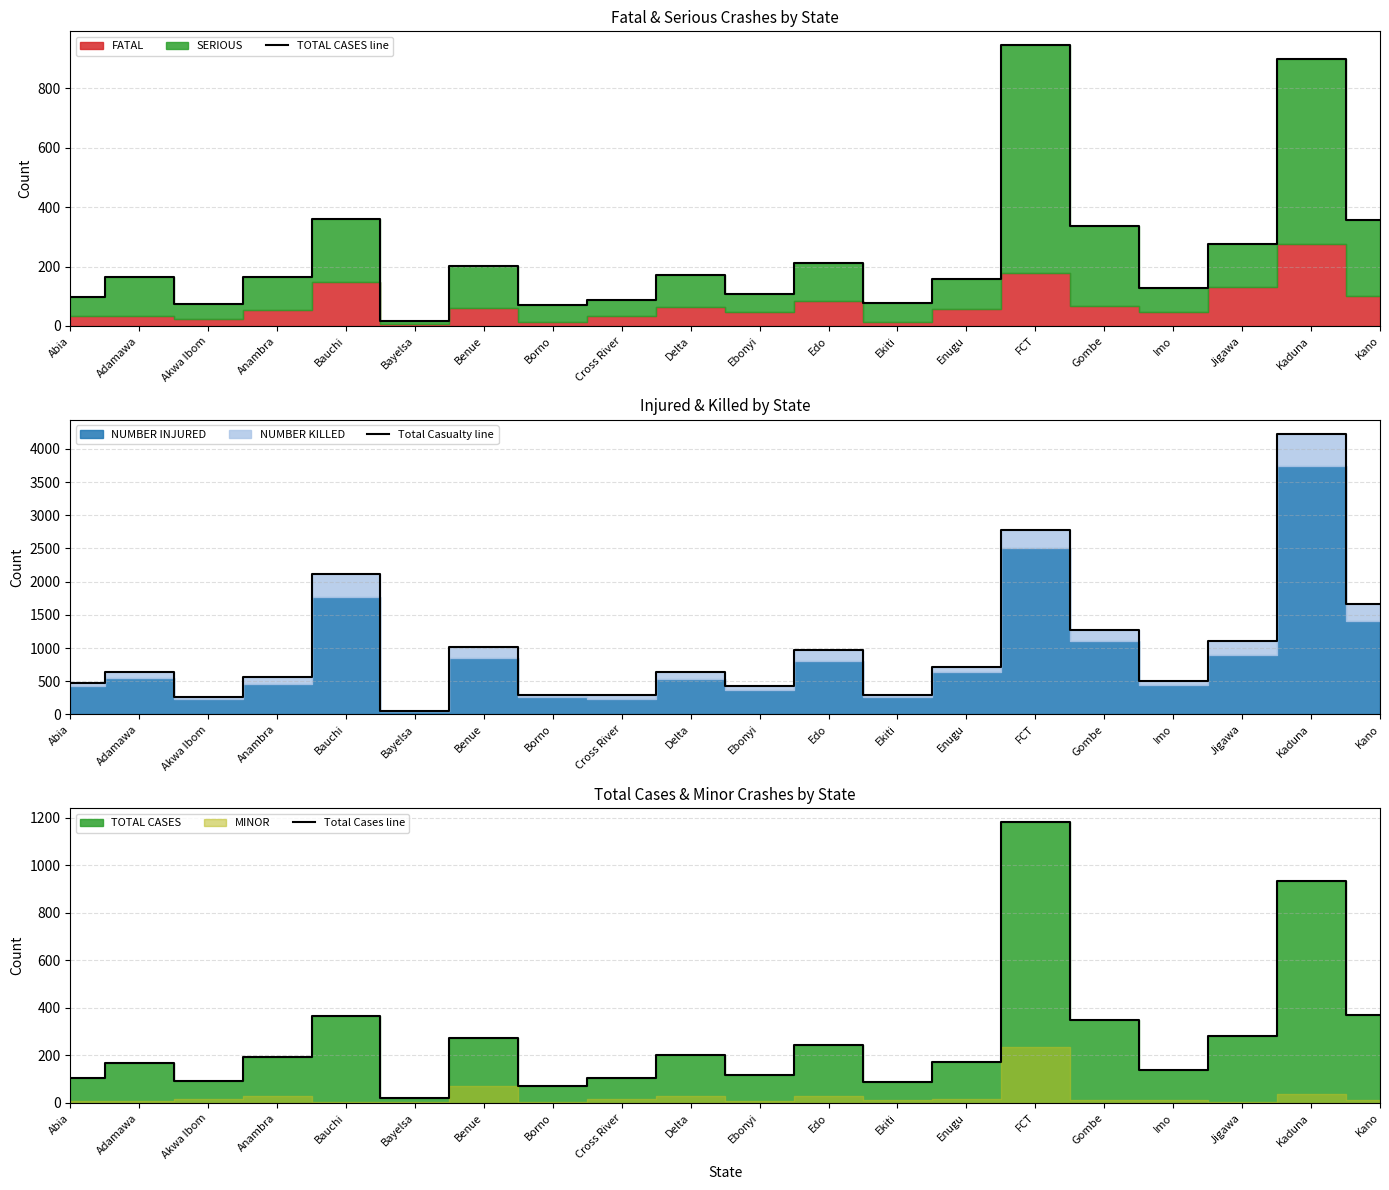

At which category does Total Cases line reach its first local peak?

Adamawa